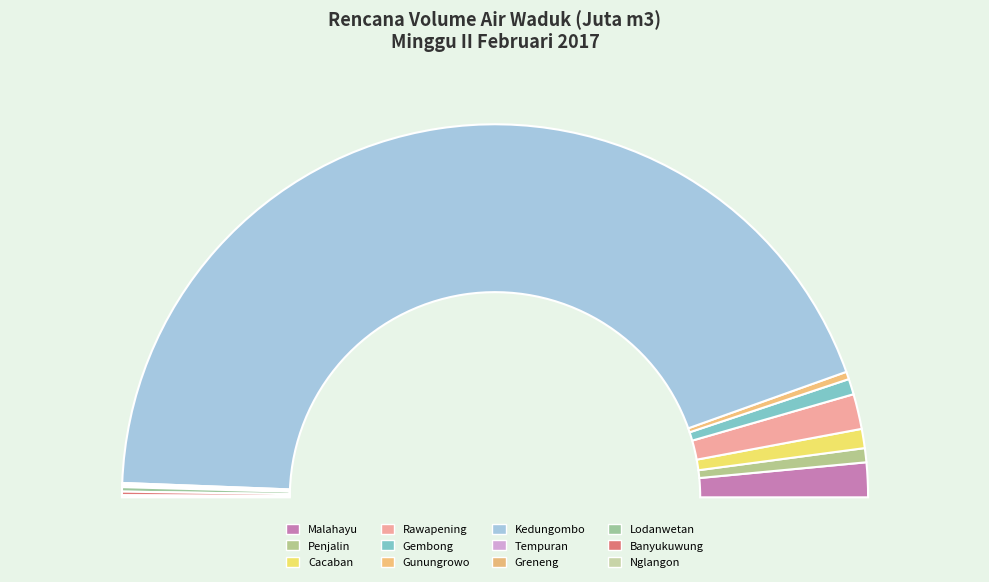

How many segments does this pie chart have?

12